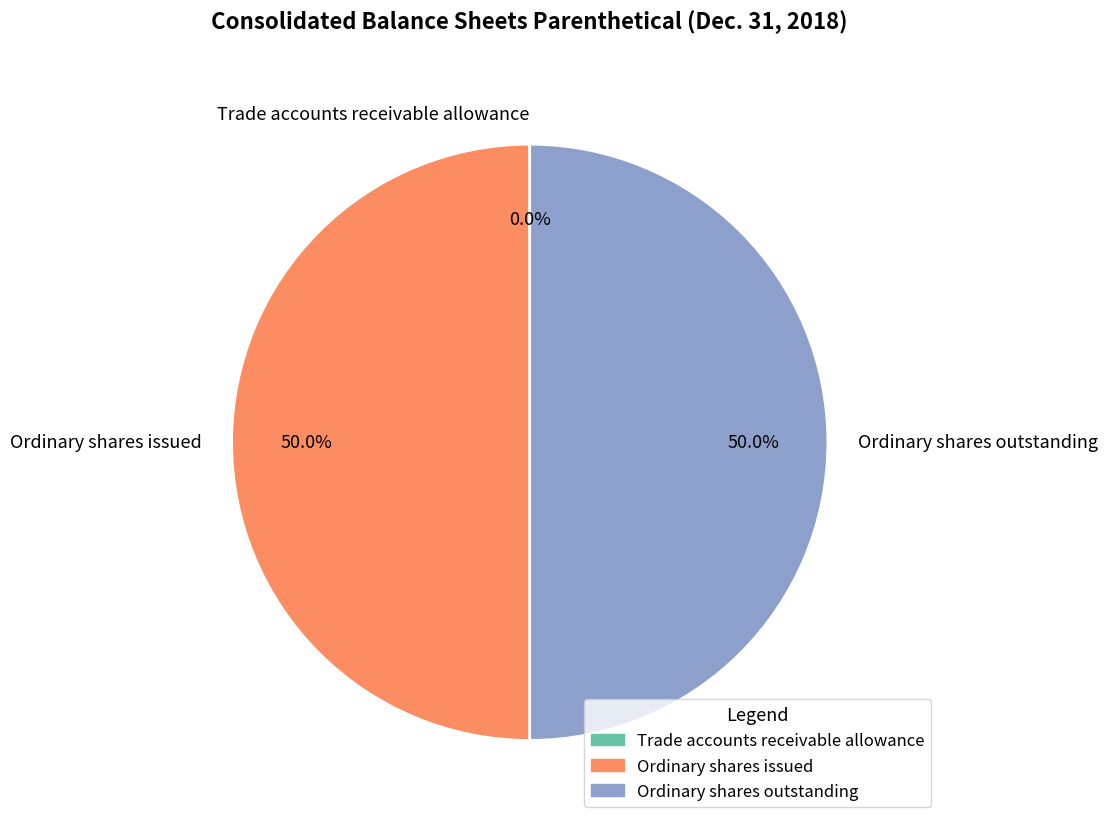

What percentage do Ordinary shares issued and Ordinary shares outstanding together represent?

100.0%